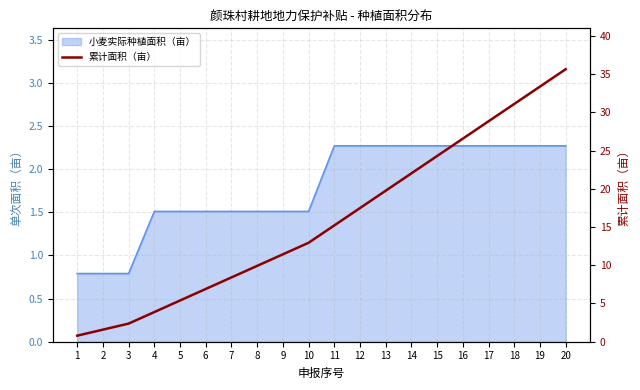

How many data points are less than 15?

10